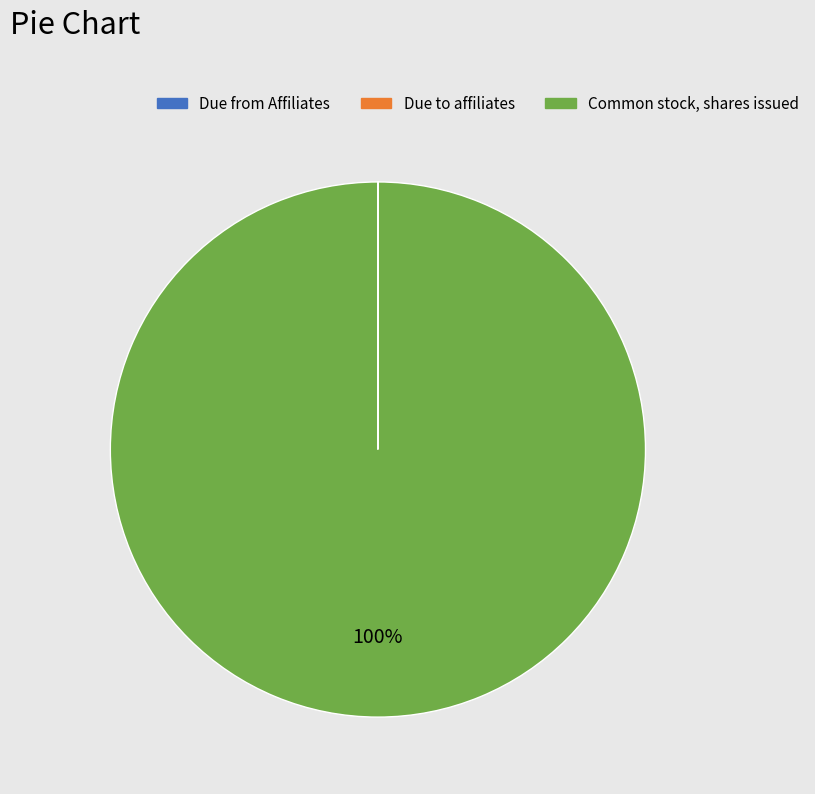

True or false: Common stock, shares issued accounts for 100% of the total.

True